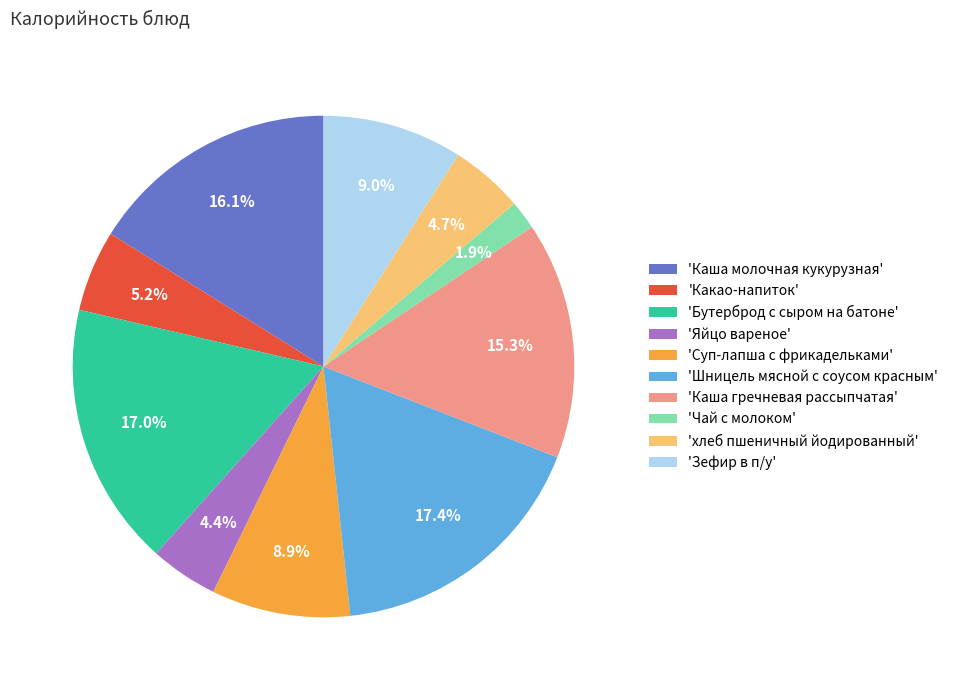

Does 'Чай с молоком' account for over 50% of the chart?

No